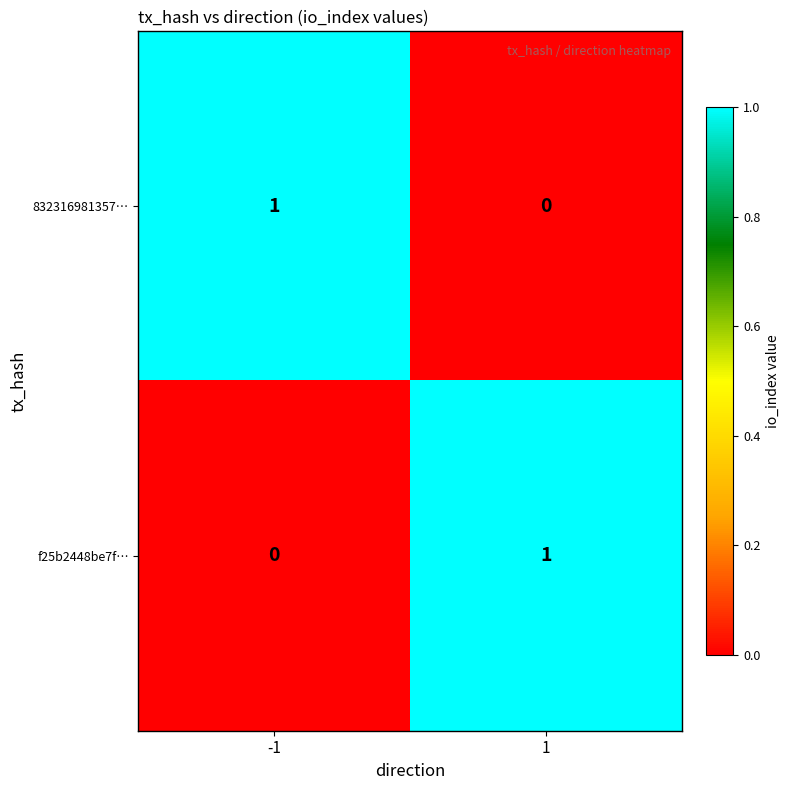

At 1, list the series in order from smallest to largest.

832316981357…, f25b2448be7f…